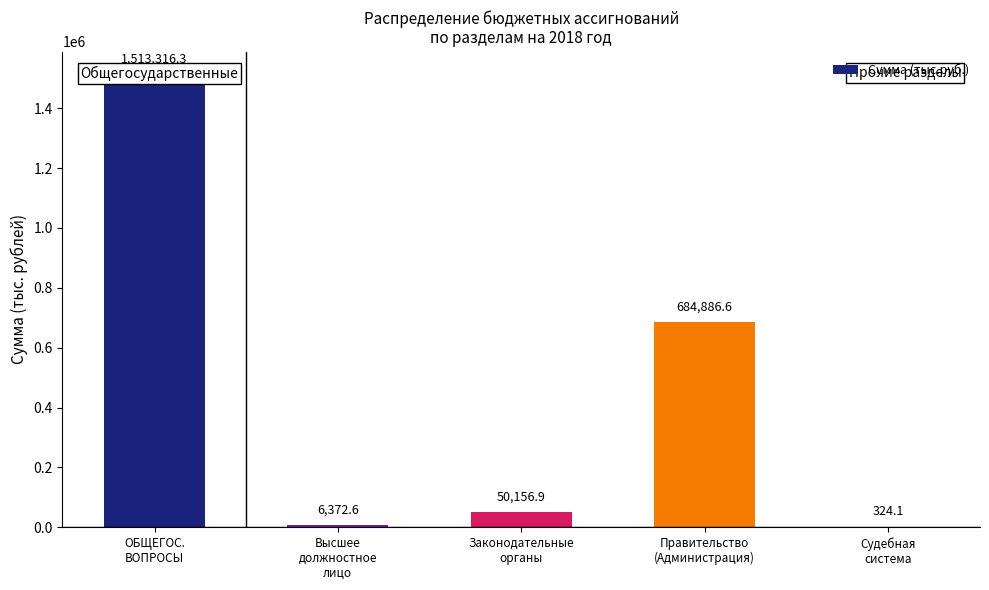

What is the difference between the values at Высшее
должностное
лицо and Законодательные
органы?

43784.3